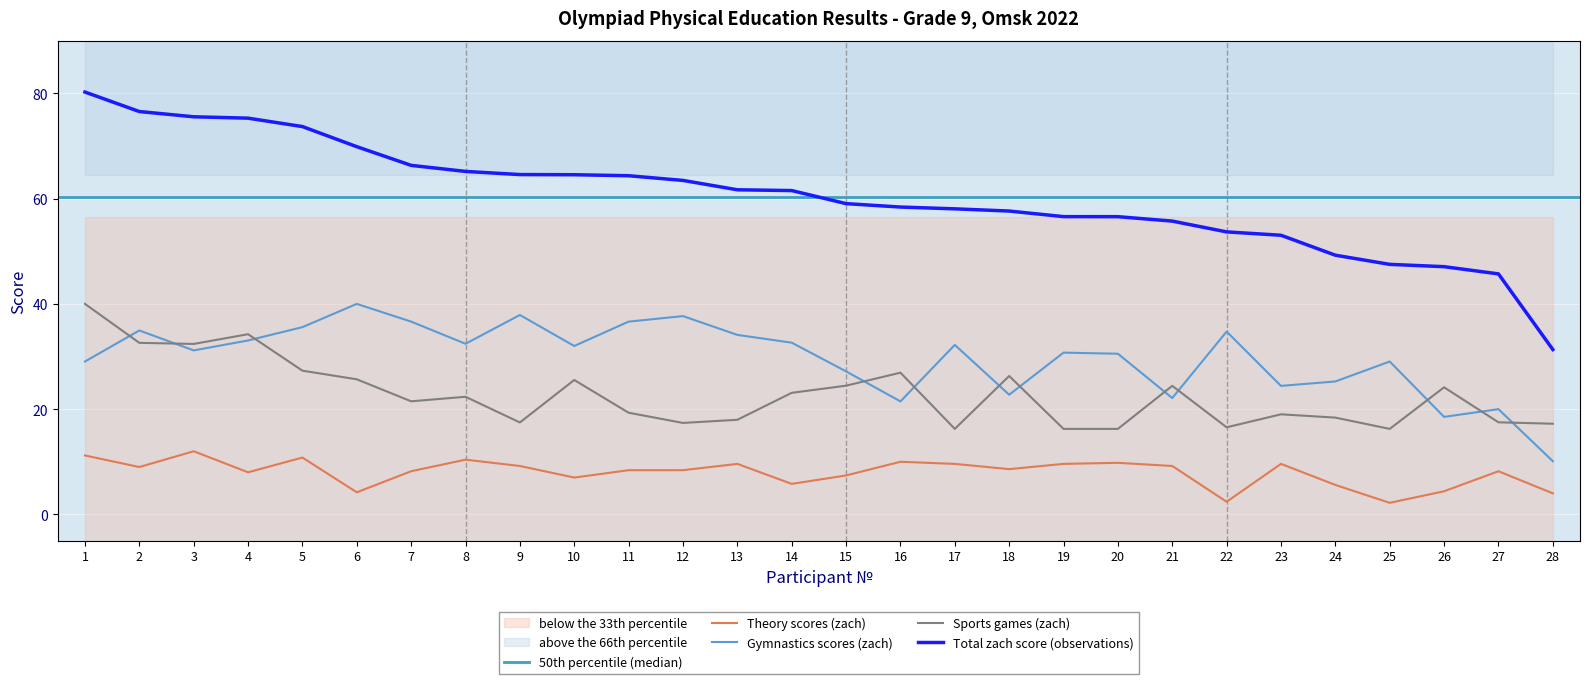

Is this an area chart (filled region under the line)?

No